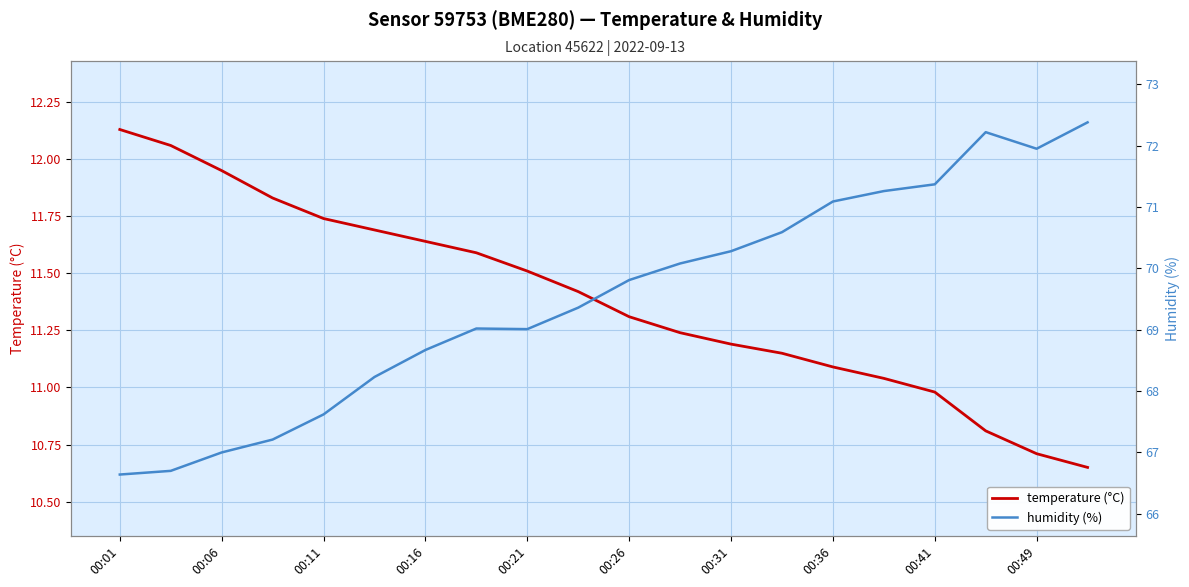

Which series changed the most between 00:21 and 19?

humidity